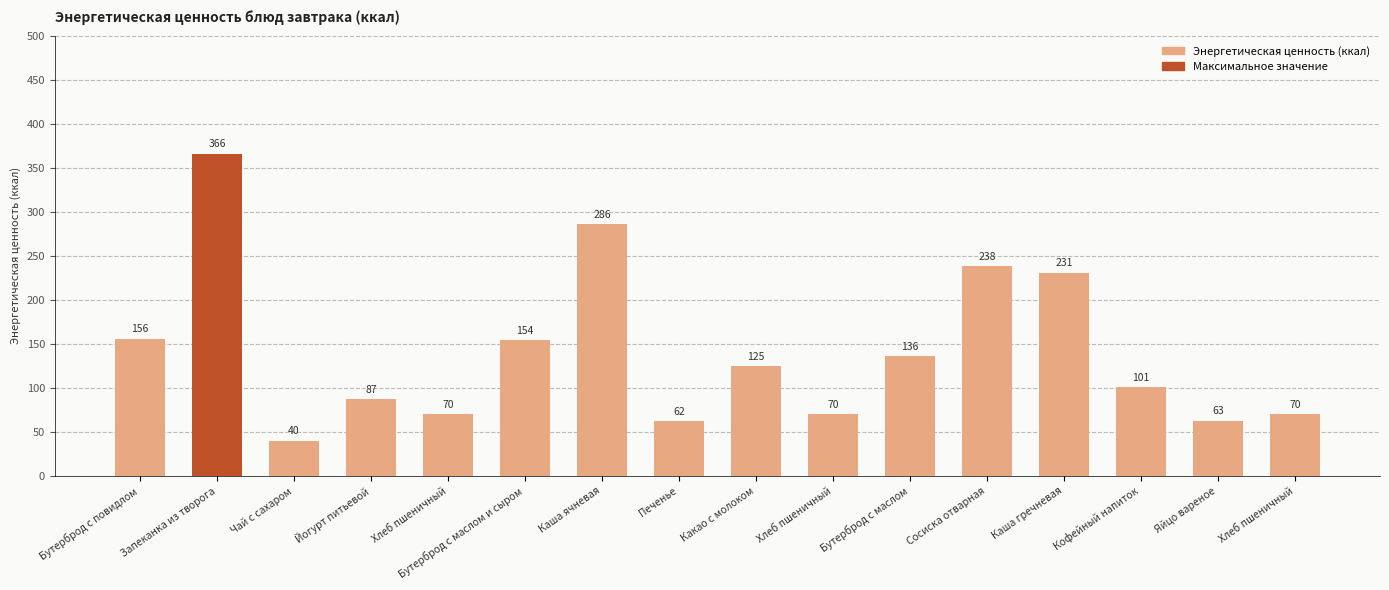

Rank the categories by value from highest to lowest.

Запеканка из творога, Каша ячневая, Сосиска отварная, Каша гречневая, Бутерброд с повидлом, Бутерброд с маслом и сыром, Бутерброд с маслом, Какао с молоком, Кофейный напиток, Йогурт питьевой, Хлеб пшеничный, Хлеб пшеничный, Хлеб пшеничный, Яйцо вареное, Печенье, Чай с сахаром